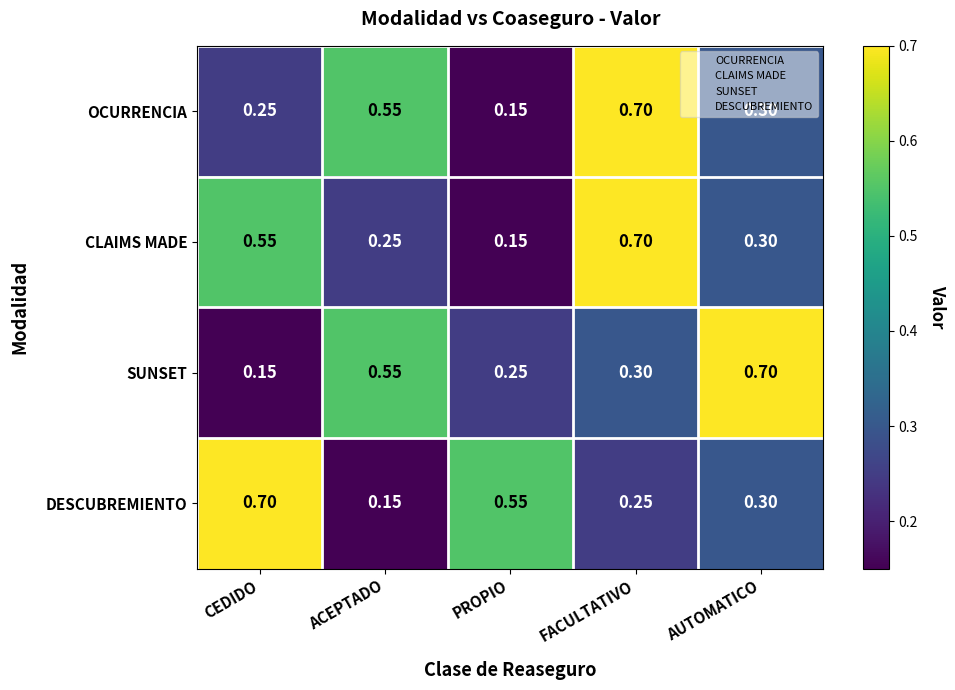

Is the value of DESCUBREMIENTO at PROPIO greater than the value of OCURRENCIA at FACULTATIVO?

No